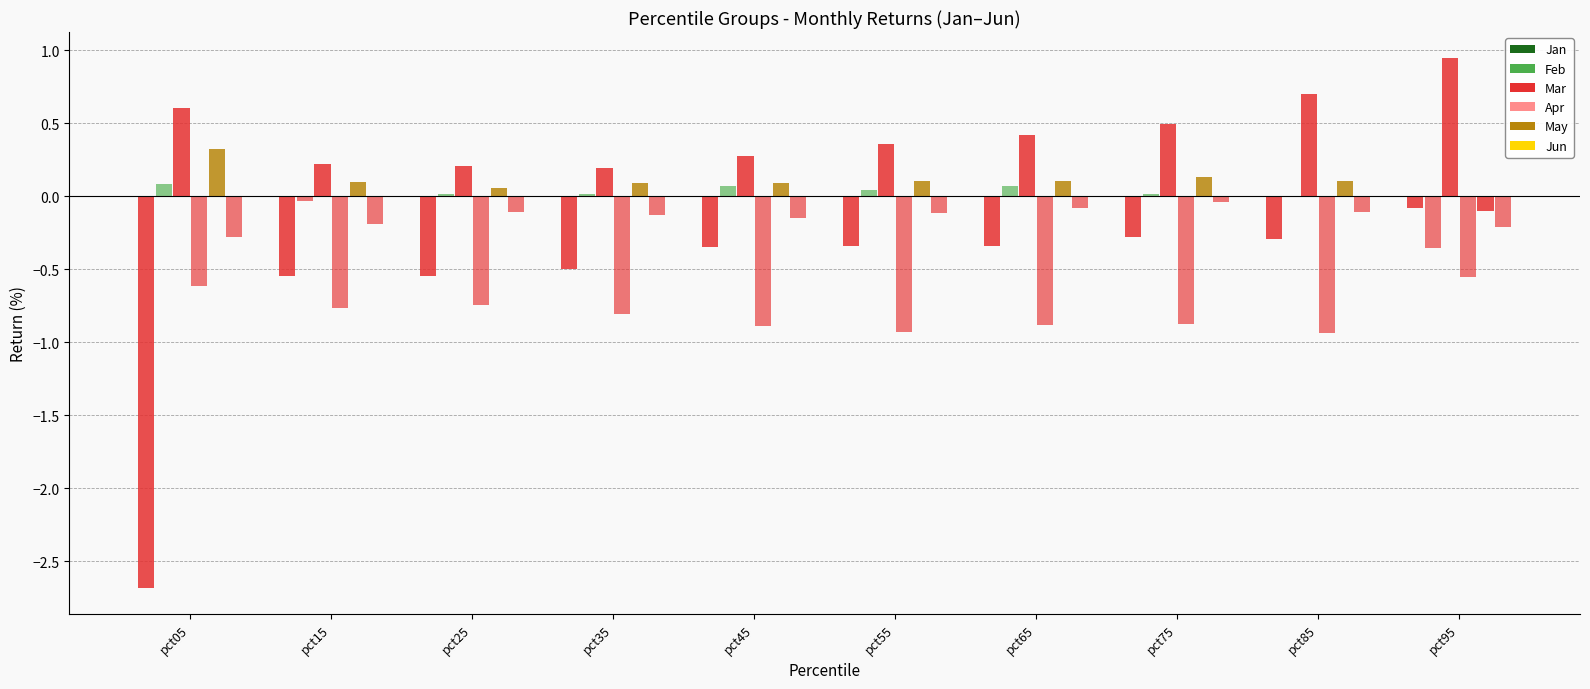

Is the value of Jun at pct65 greater than the value of May at pct95?

Yes